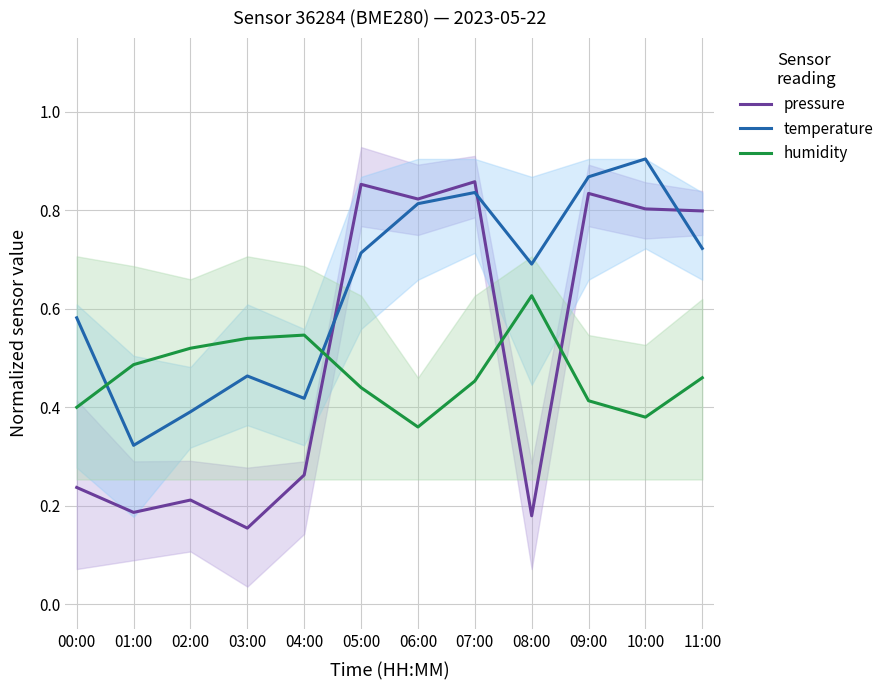

What is the value of the humidity point at the 5th from the left?

0.5